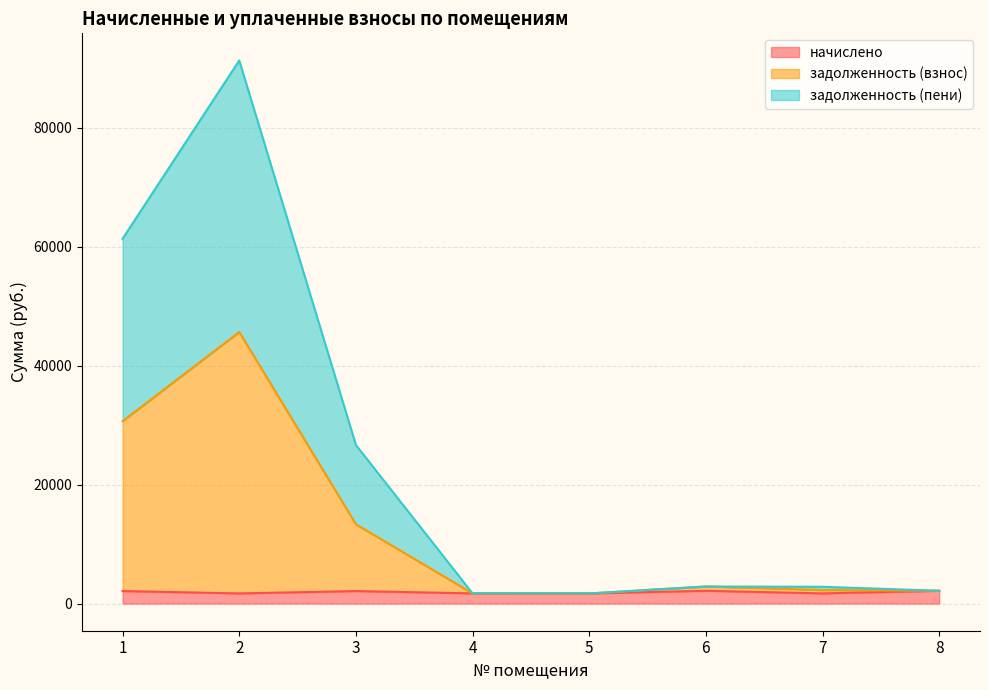

What is the value of the начислено point at the 7th from the left?

1712.0